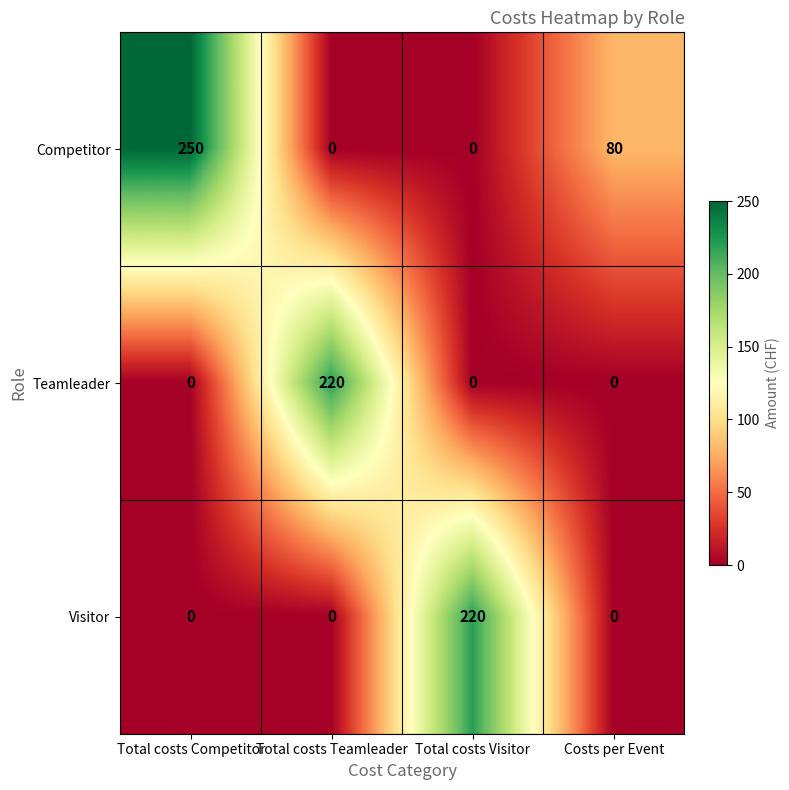

Which category has the highest value across all series?

Total costs Competitor